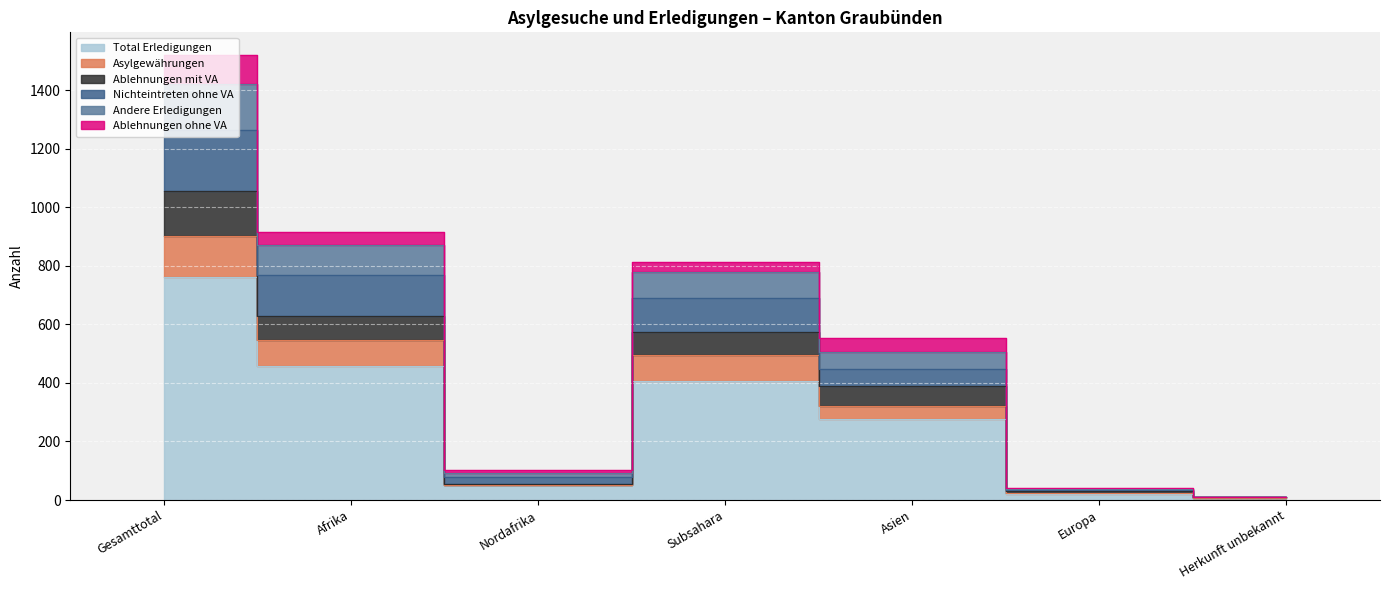

True or false: Total Erledigungen and Nichteintreten ohne VA cross at least once.

False